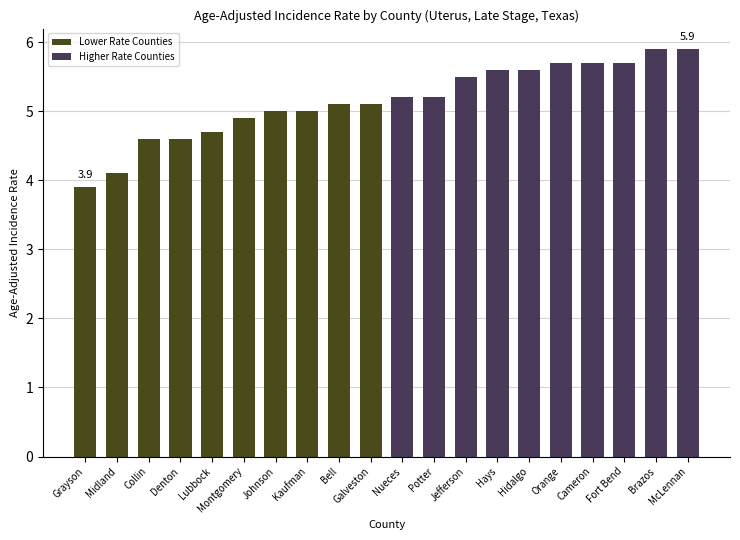

How many distinct data groups are displayed?

1